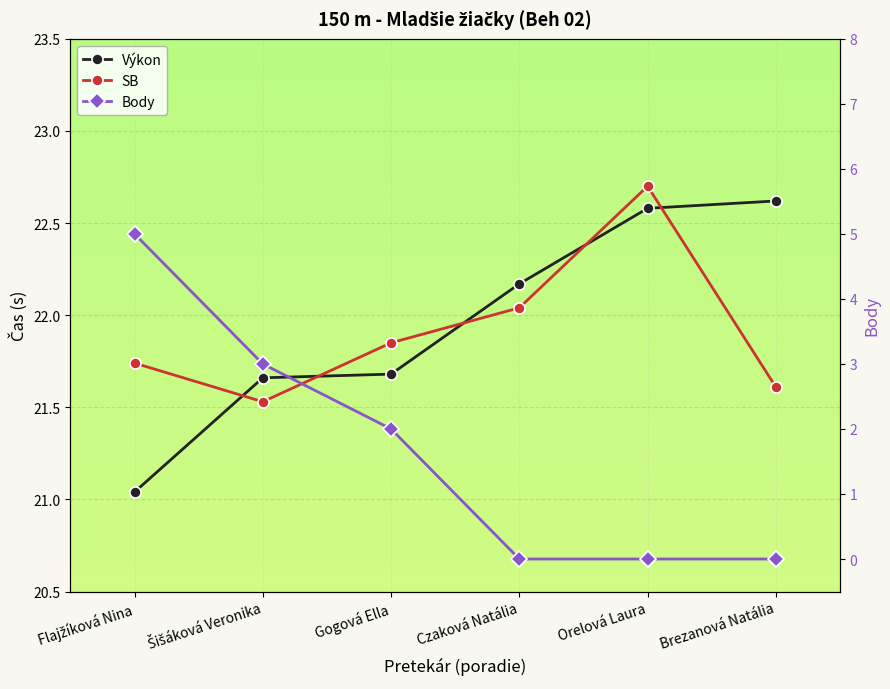

What is the sum of all SB values?

131.5